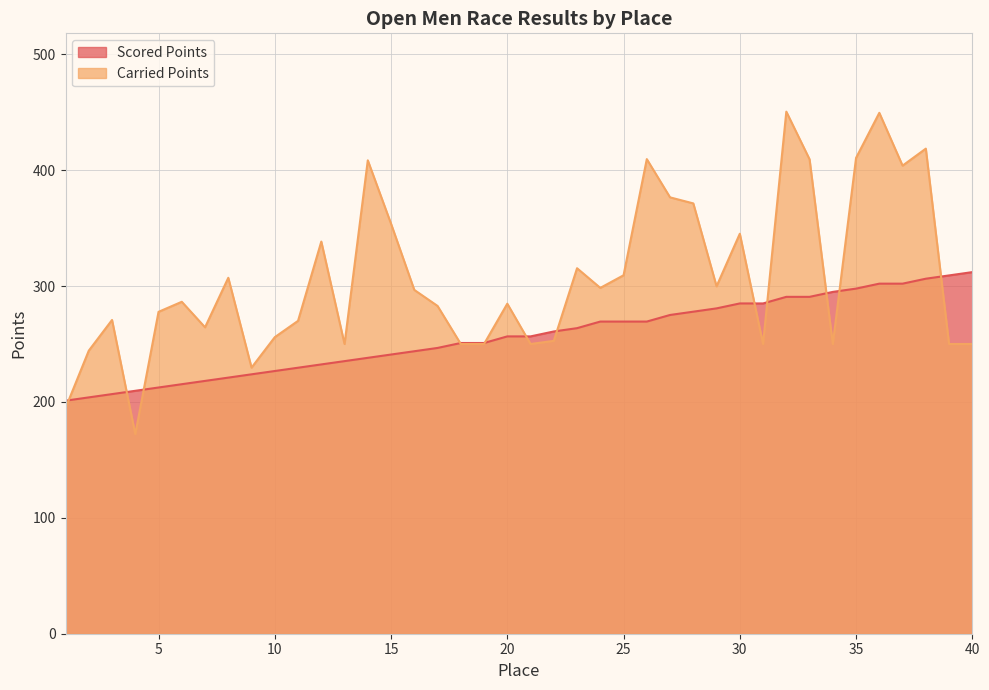

Which series has the widest spread of values?

Carried Points